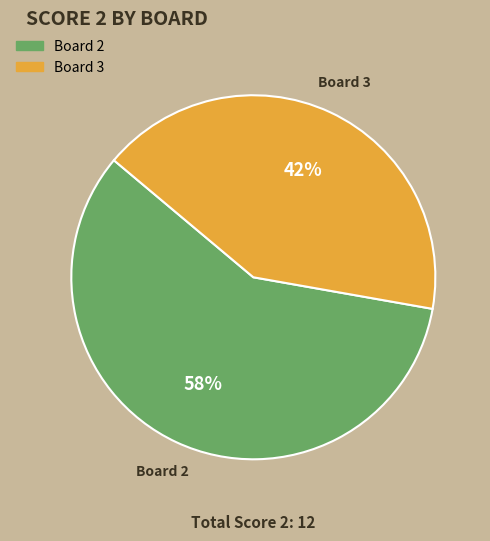

Is there any slice that represents more than half of the pie?

Yes